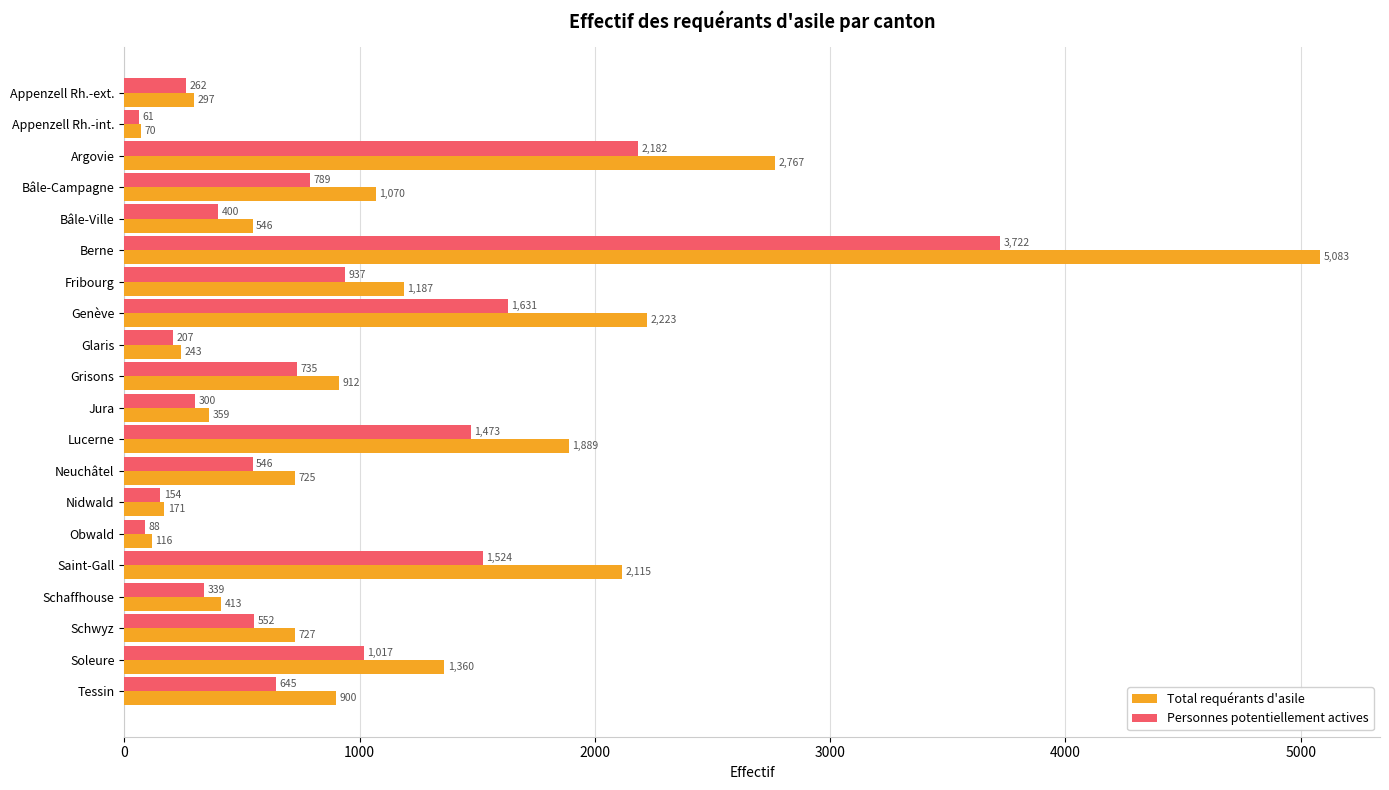

Which series has the largest range (max minus min)?

Total requérants d'asile